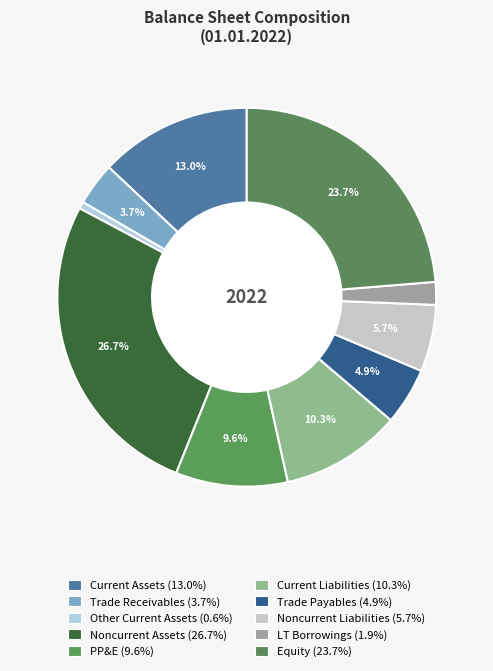

Is there any slice that represents more than half of the pie?

No